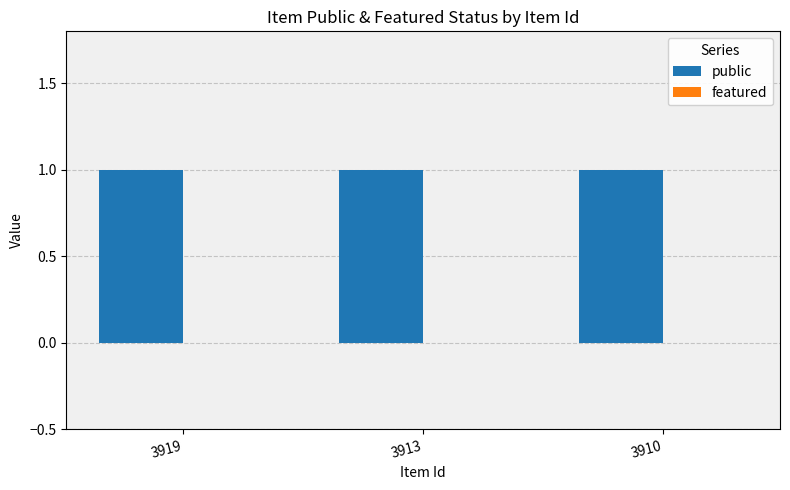

Rank the series at 3913 from lowest to highest value.

featured, public